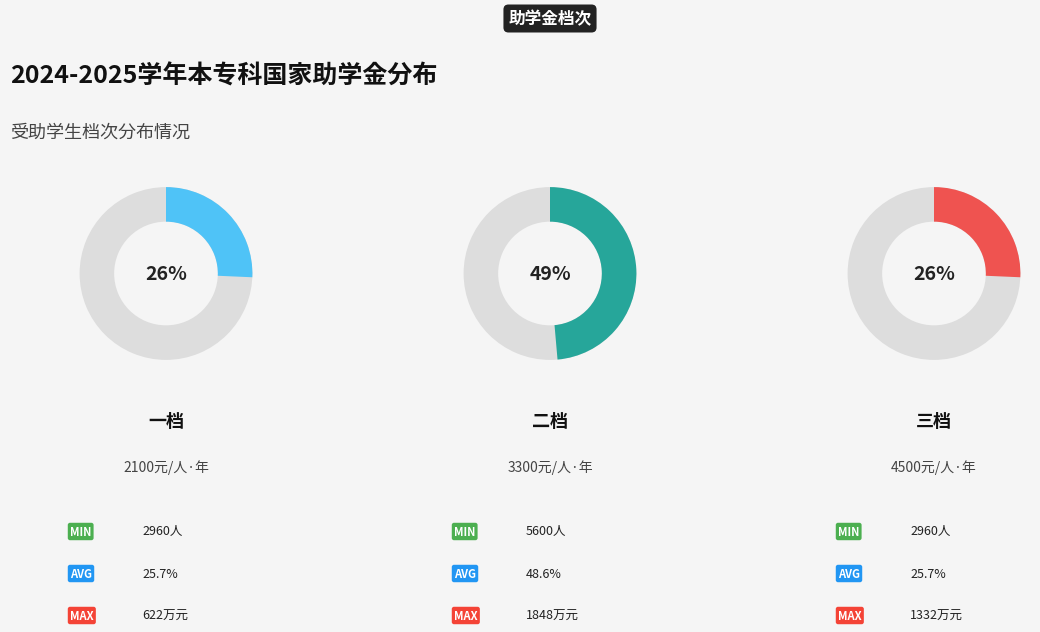

Approximately how many times larger is the value at 三档4500元/人.年 compared to 二档3300元/人.年?

0.5